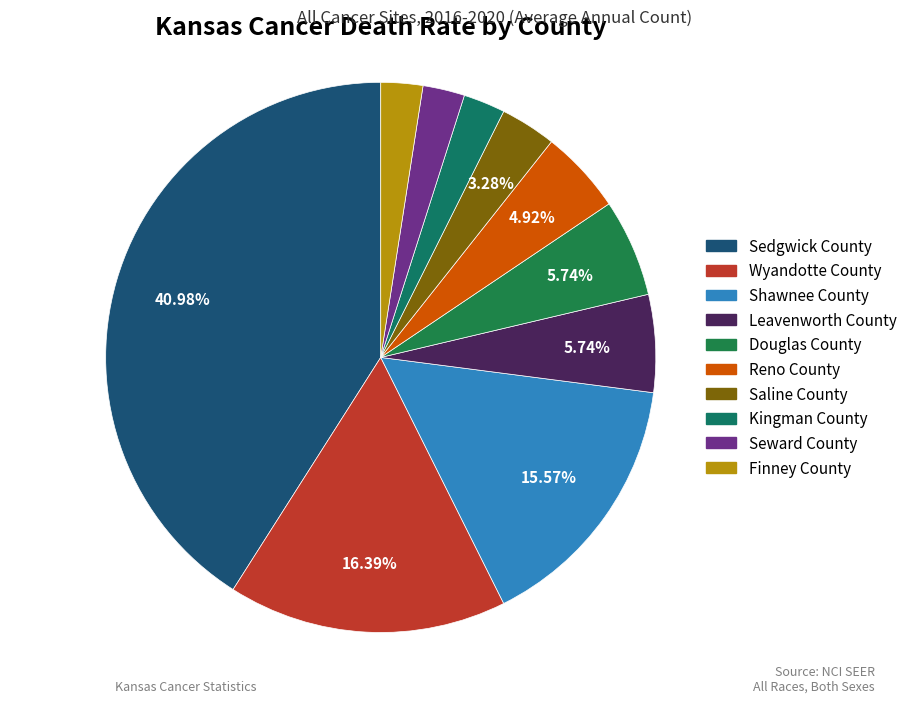

Is there a majority slice in this chart?

No